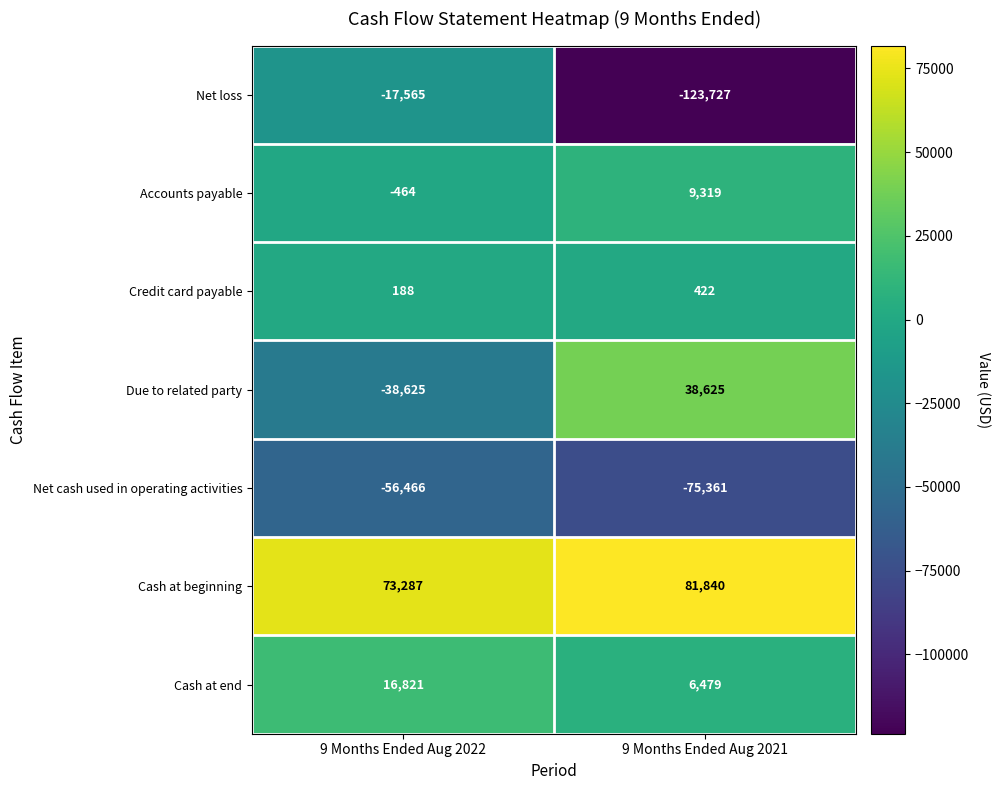

Reading left to right, what are all the values shown in this chart?

Net loss: 9 Months Ended Aug 2022=-17565	9 Months Ended Aug 2021=-123727
Accounts payable: 9 Months Ended Aug 2022=-464	9 Months Ended Aug 2021=9319
Credit card payable: 9 Months Ended Aug 2022=188	9 Months Ended Aug 2021=422
Due to related party: 9 Months Ended Aug 2022=-38625	9 Months Ended Aug 2021=38625
Net cash used in operating activities: 9 Months Ended Aug 2022=-56466	9 Months Ended Aug 2021=-75361
Cash at beginning: 9 Months Ended Aug 2022=73287	9 Months Ended Aug 2021=81840
Cash at end: 9 Months Ended Aug 2022=16821	9 Months Ended Aug 2021=6479